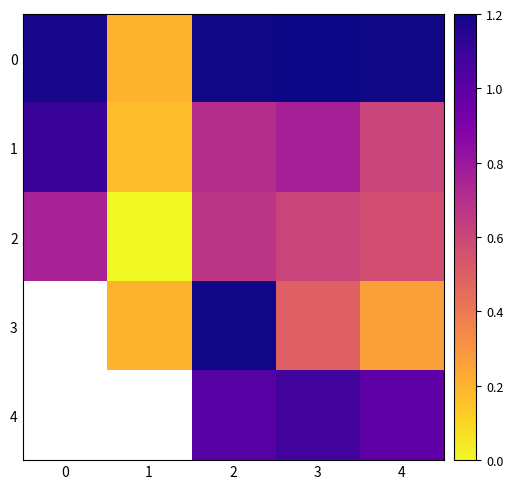

Which category has the lowest value across all series?

1